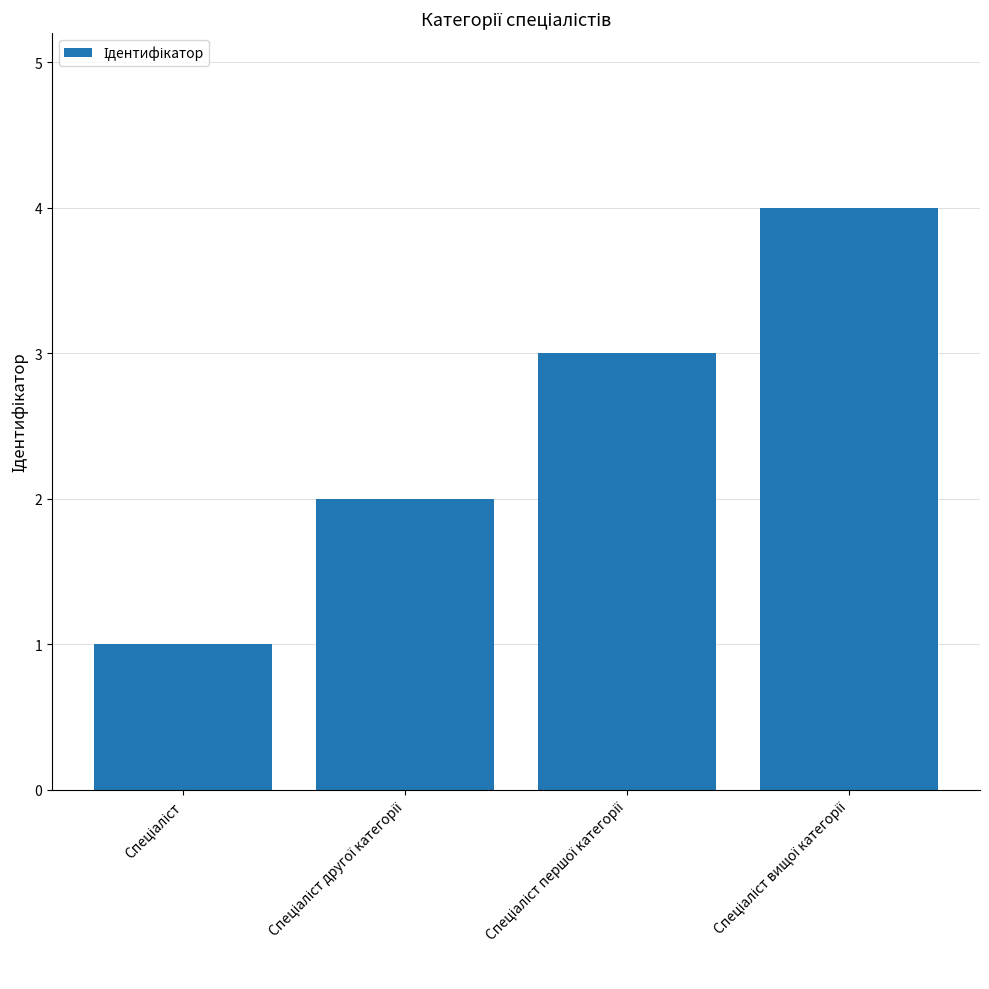

How many bars are there in total?

4